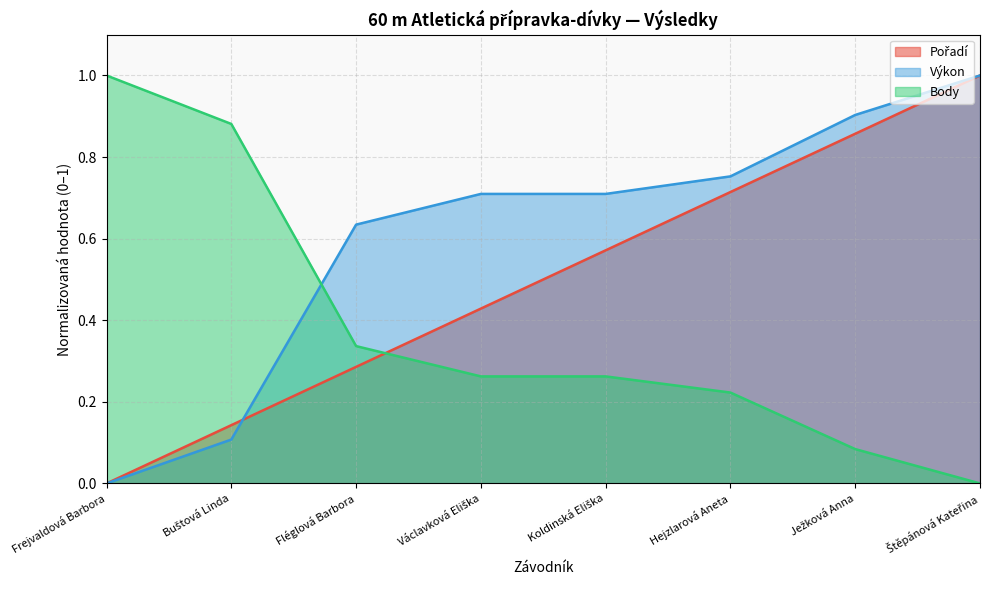

Reading left to right, extract all data points from this chart.

Pořadí: Frejvaldová Barbora=0.0	Buštová Linda=0.1	Fléglová Barbora=0.3	Václavková Eliška=0.4	Koldinská Eliška=0.6	Hejzlarová Aneta=0.7	Ježková Anna=0.9	Štěpánová Kateřina=1.0
Výkon: Frejvaldová Barbora=0.0	Buštová Linda=0.1	Fléglová Barbora=0.6	Václavková Eliška=0.7	Koldinská Eliška=0.7	Hejzlarová Aneta=0.8	Ježková Anna=0.9	Štěpánová Kateřina=1.0
Body: Frejvaldová Barbora=1.0	Buštová Linda=0.9	Fléglová Barbora=0.3	Václavková Eliška=0.3	Koldinská Eliška=0.3	Hejzlarová Aneta=0.2	Ježková Anna=0.1	Štěpánová Kateřina=0.0